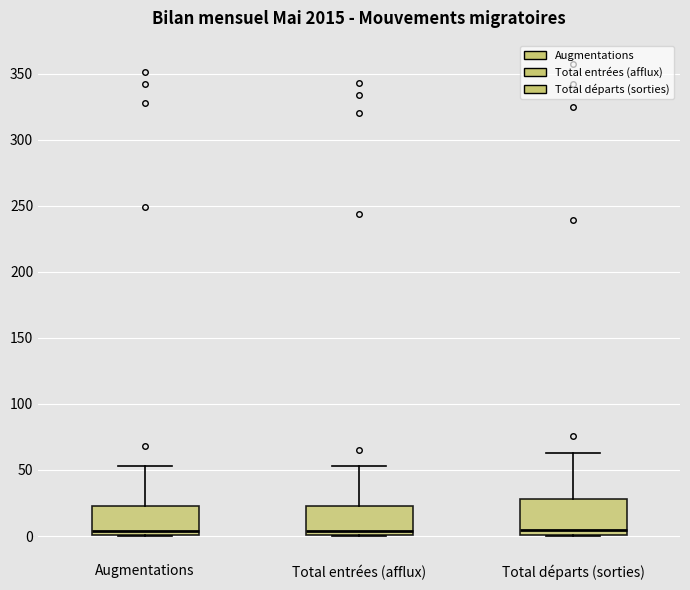

Comparing the boxes themselves (not the whiskers), which one is the tallest?

Total départs (sorties)